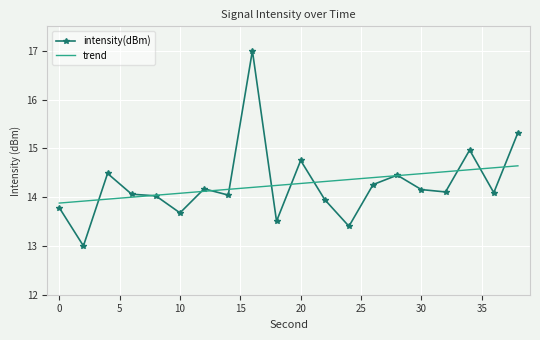

Which series has the widest spread of values?

intensity(dBm)